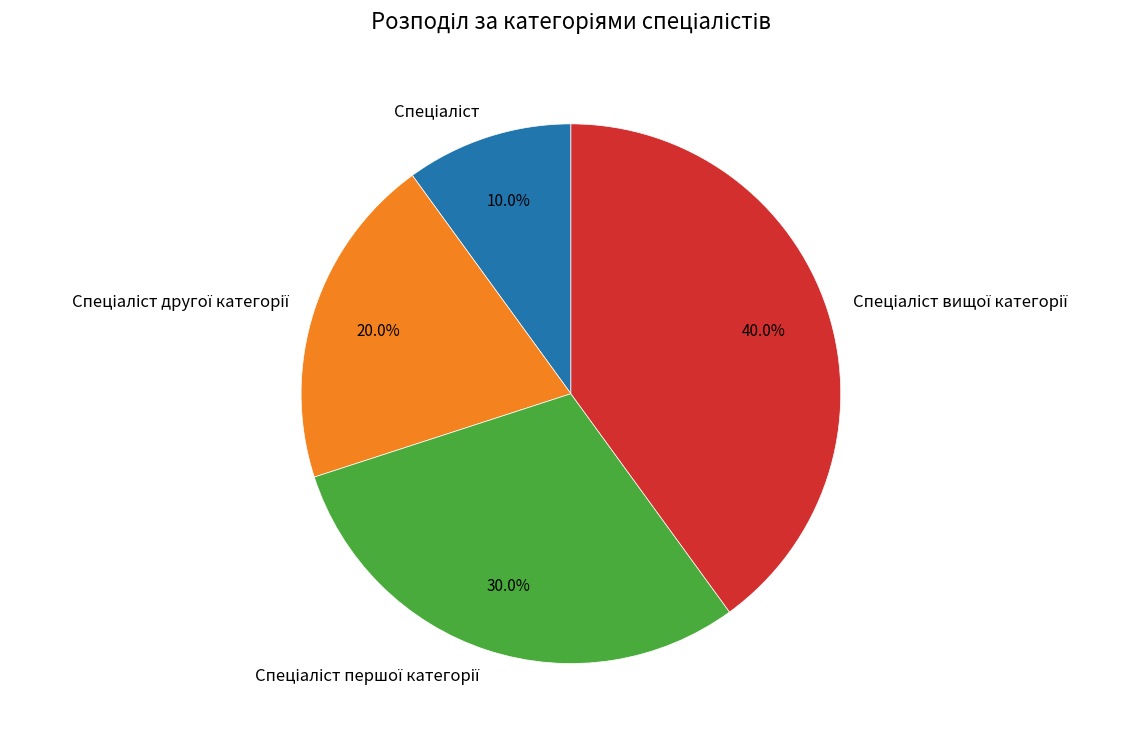

Does any single category account for the majority?

No